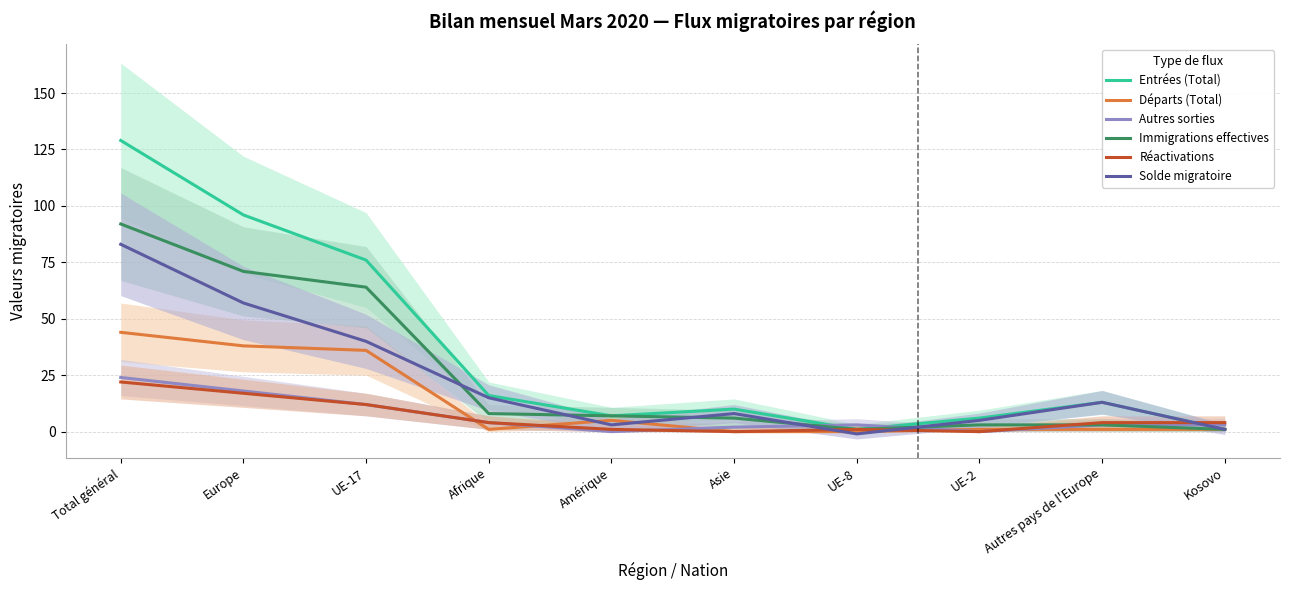

Does the chart have visible grid lines?

Yes